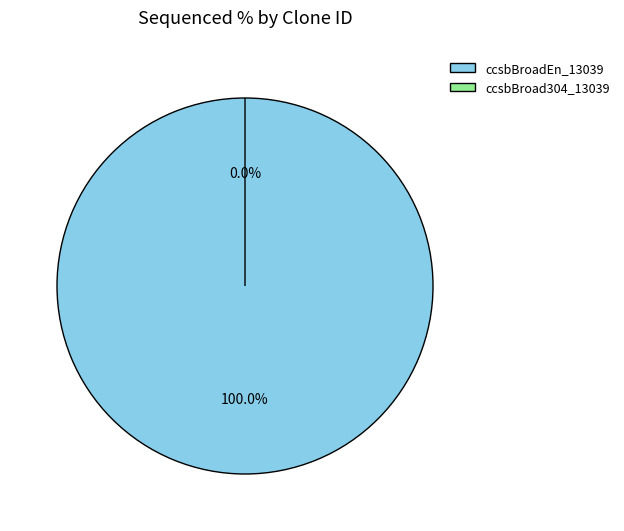

Combined, do ccsbBroad304_13039 and ccsbBroadEn_13039 account for over 50%?

Yes